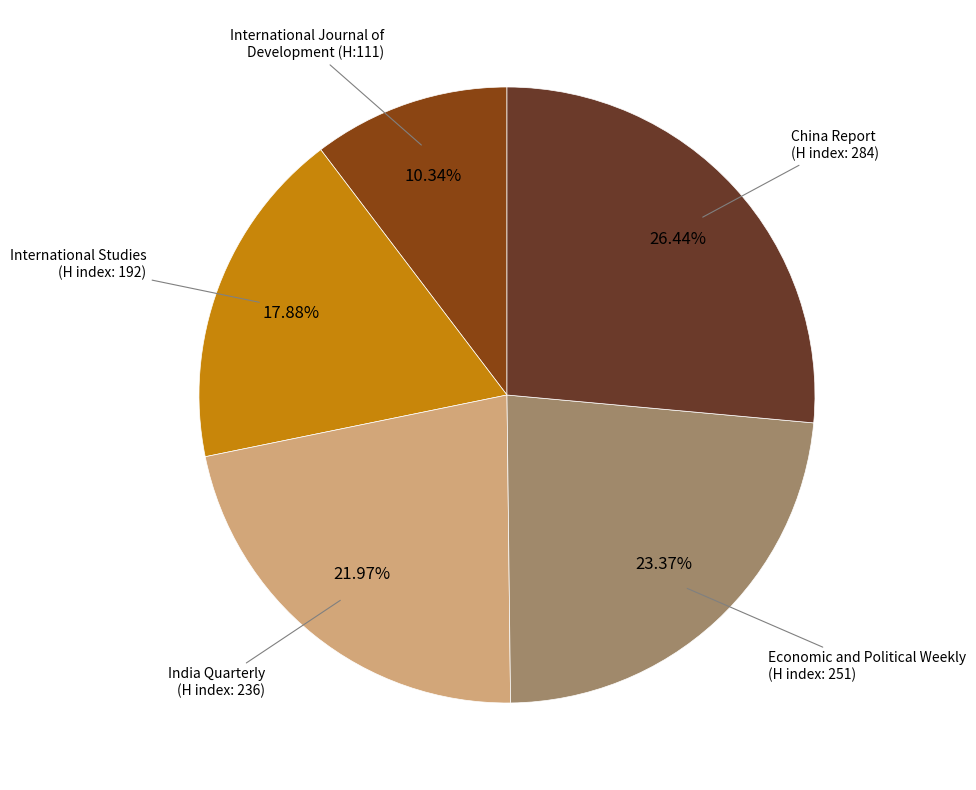

Is there any slice that represents more than half of the pie?

No